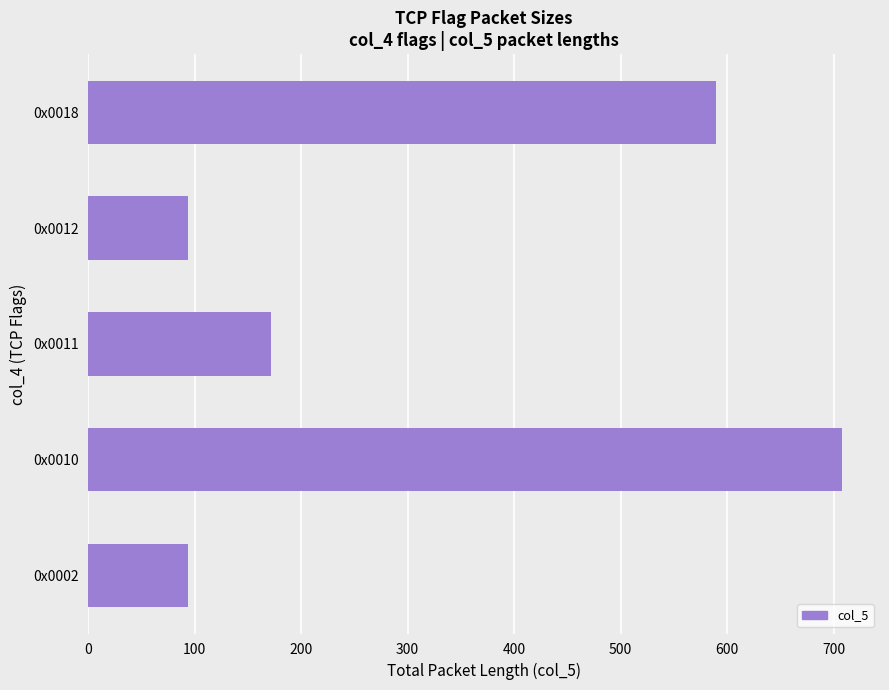

What is the change in value from 0x0011 to 0x0012?

-78